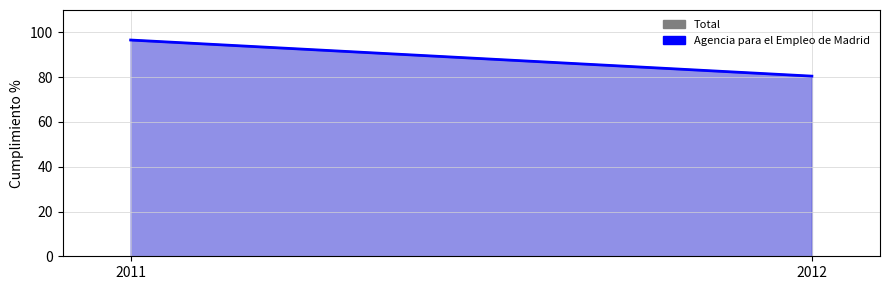

Which has a higher value, 2011 or 2012?

2011